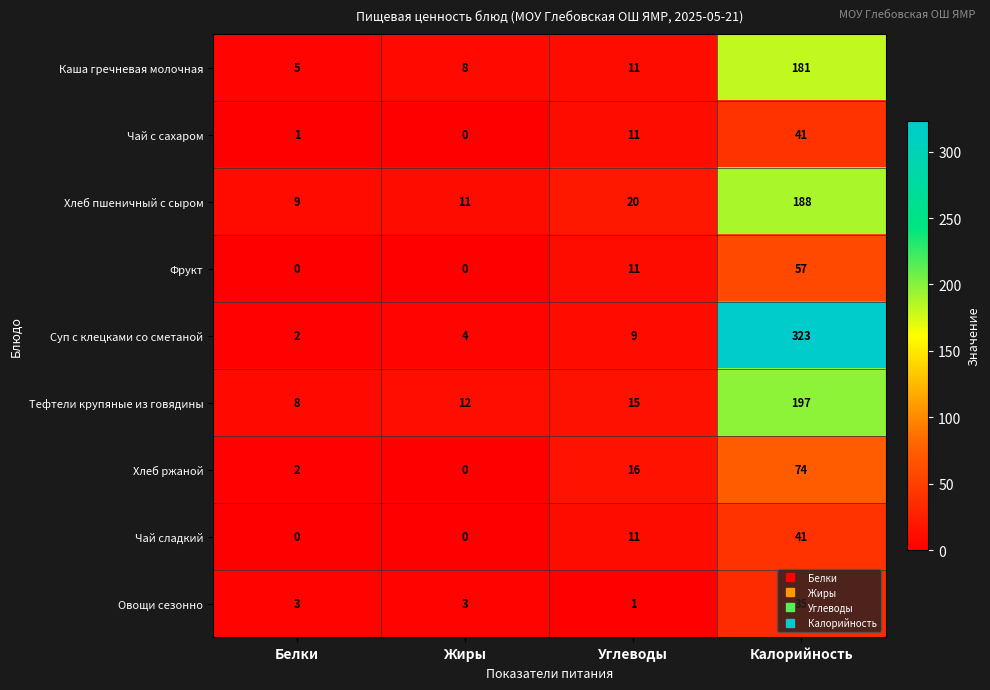

Count the number of data series in this chart.

9